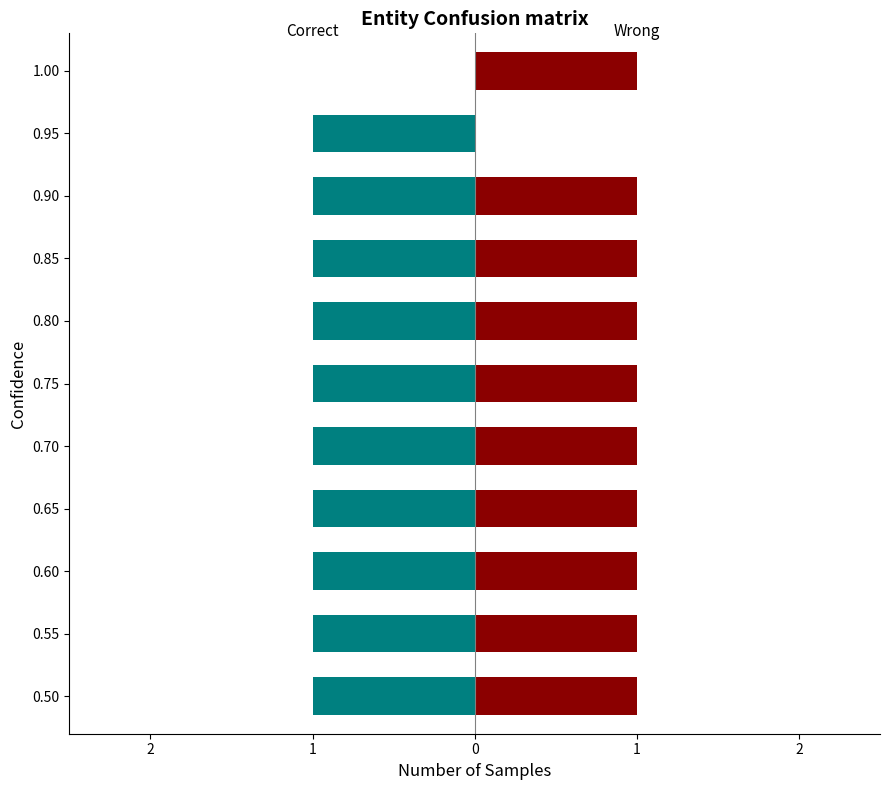

Is the value of Correct at 0.90 greater than the value of Wrong at 0.80?

No